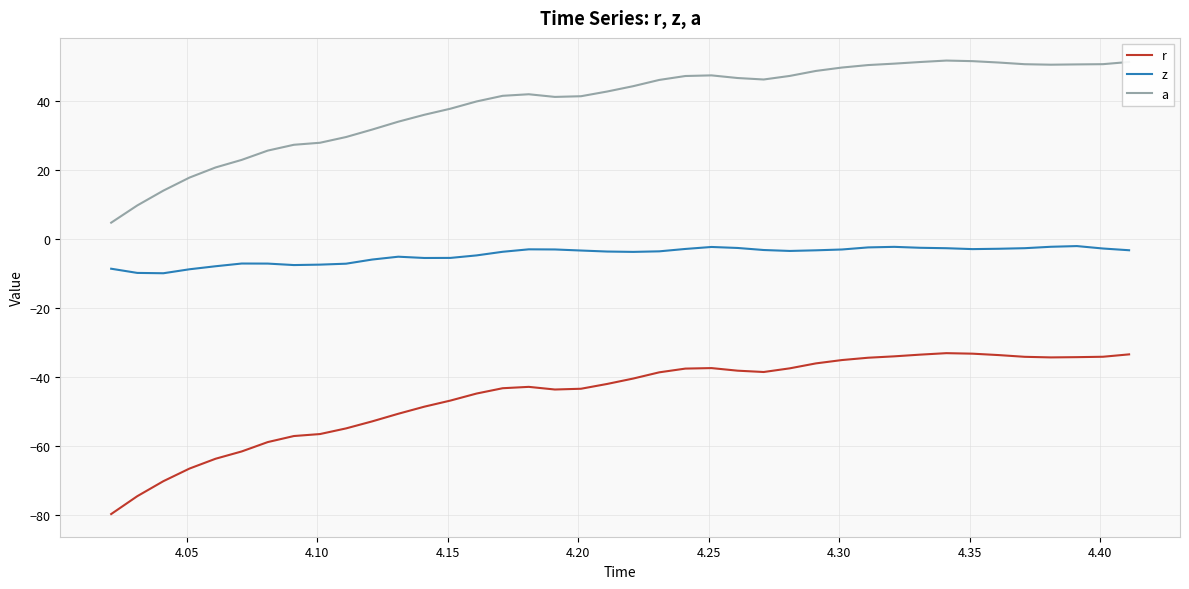

List the series in order of their overall mean, lowest first.

r, z, a